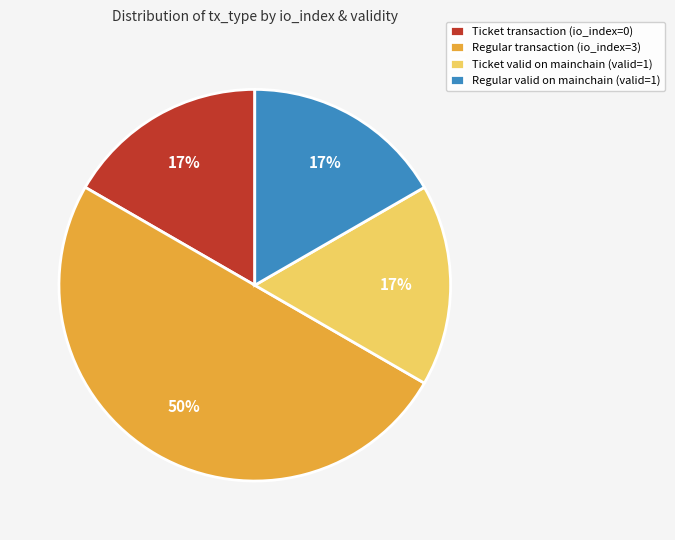

To the nearest percent, what portion does Regular transaction (io_index=3) represent?

50%